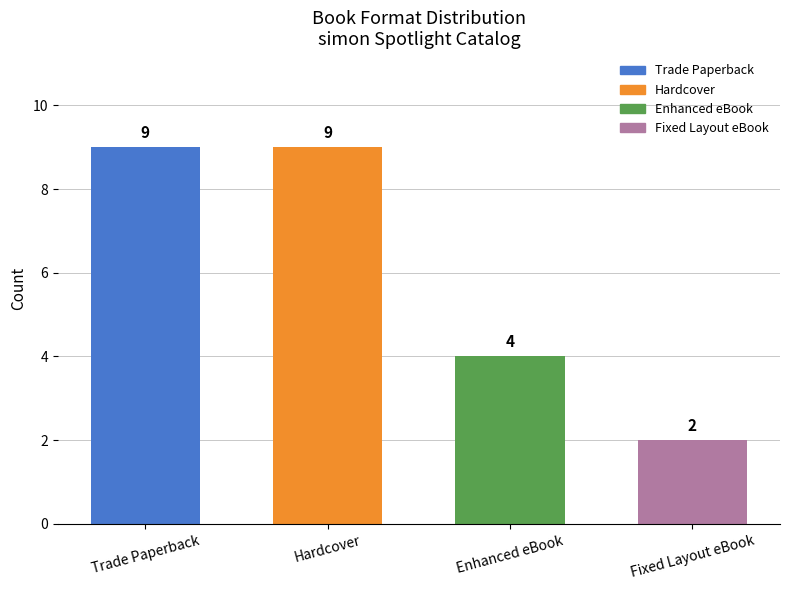

What is the value of the 2nd bar from the left?

9